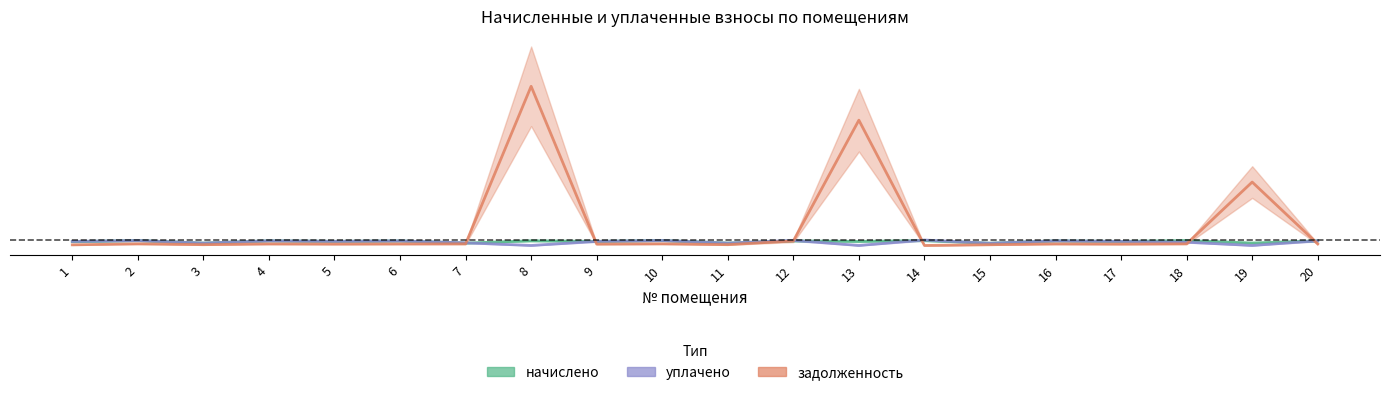

At which label is начислено closest to 0?

15